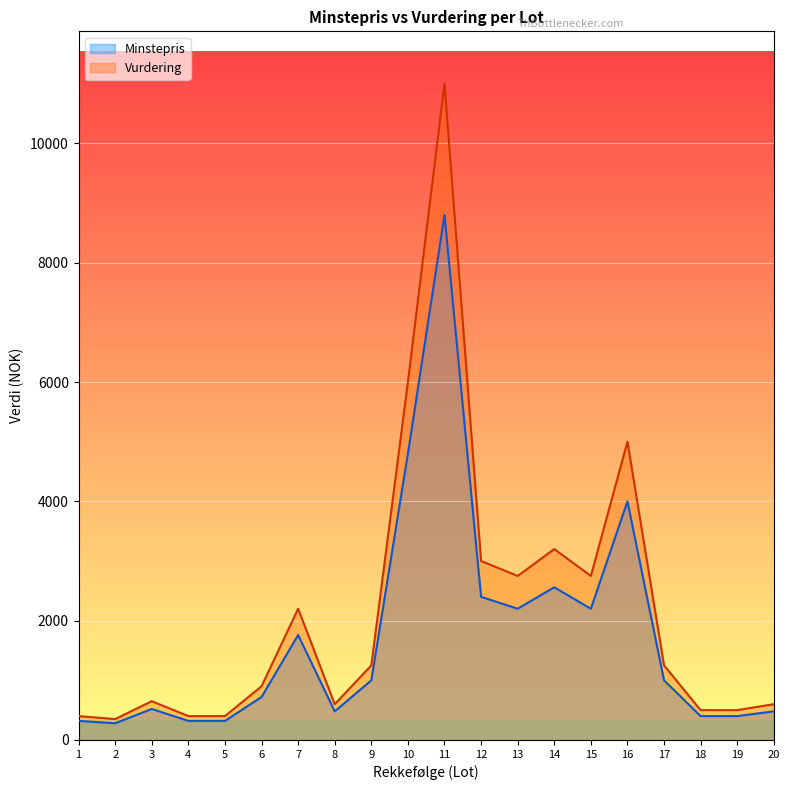

True or false: Vurdering has a value of 11000 at 11.

True